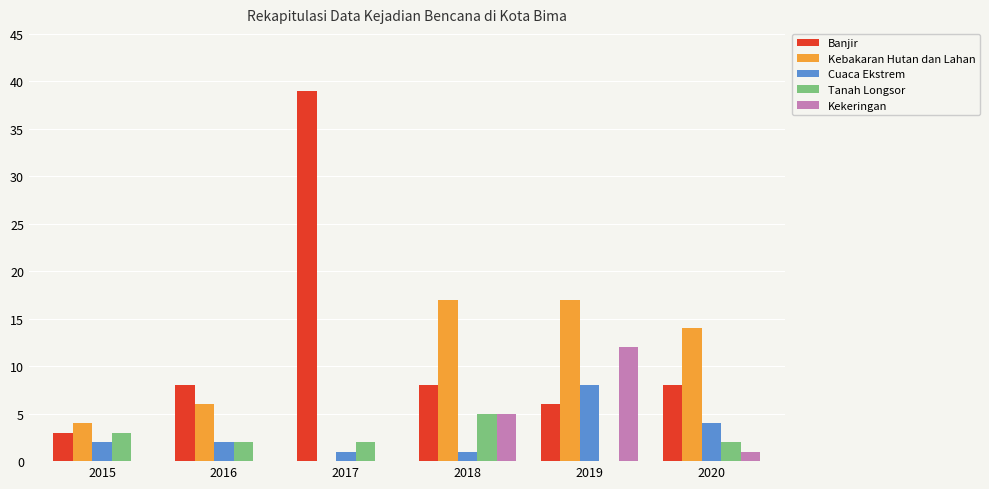

What are all the series names shown in the legend?

Banjir, Kebakaran Hutan dan Lahan, Cuaca Ekstrem, Tanah Longsor, Kekeringan